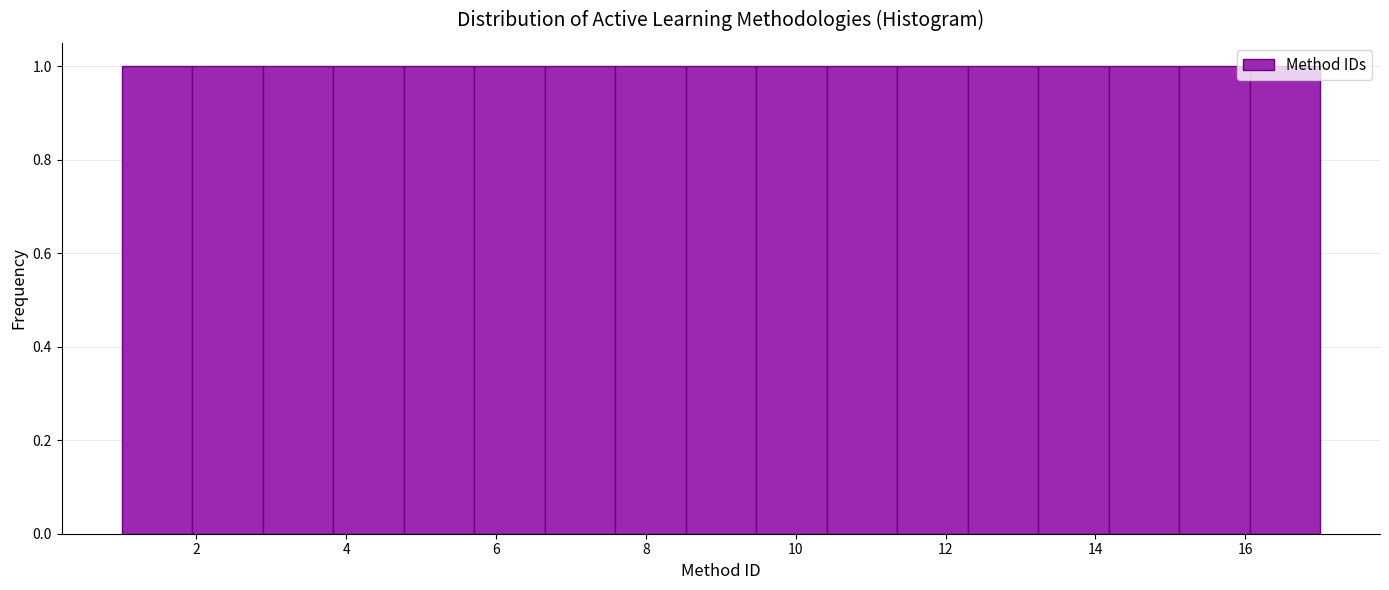

Reading left to right, list every bar in this chart as the range it spans on the x-axis followed by its height. Neither the bar edges nor the heights are printed on the chart, so give them approximately, as read against the axes.

1.0 to 2.0: 1
2.0 to 2.8: 1
2.8 to 3.8: 1
3.8 to 4.8: 1
4.8 to 5.8: 1
5.8 to 6.6: 1
6.6 to 7.6: 1
7.6 to 8.6: 1
8.6 to 9.4: 1
9.4 to 10.4: 1
10.4 to 11.4: 1
11.4 to 12.2: 1
12.2 to 13.2: 1
13.2 to 14.2: 1
14.2 to 15.2: 1
15.2 to 16.0: 1
16.0 to 17.0: 1